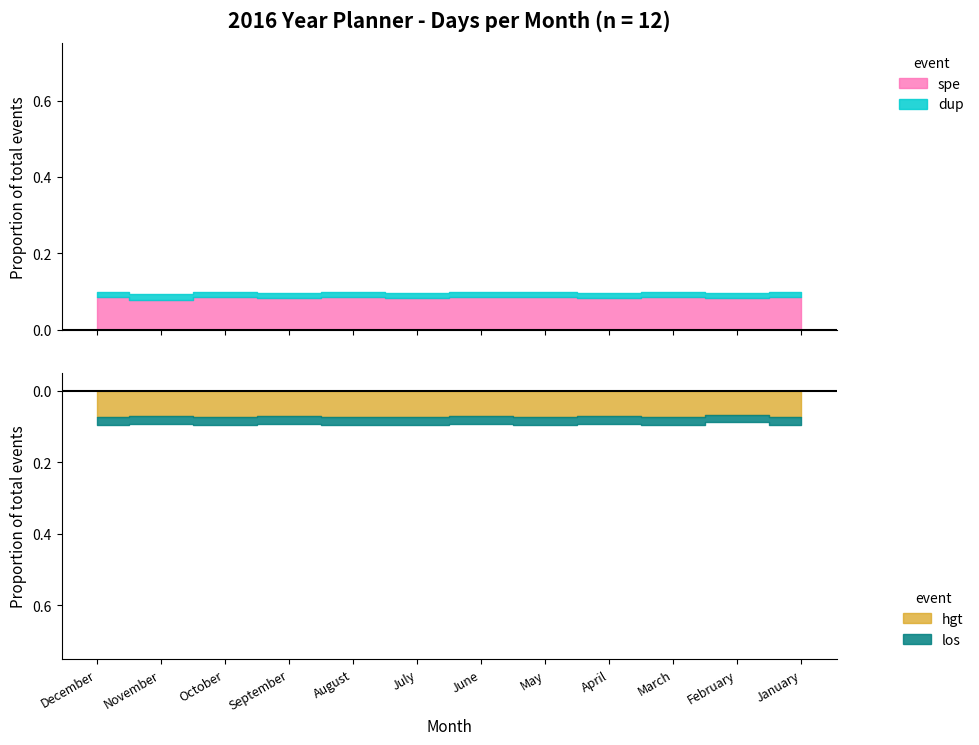

True or false: January and March intersect in this chart.

False